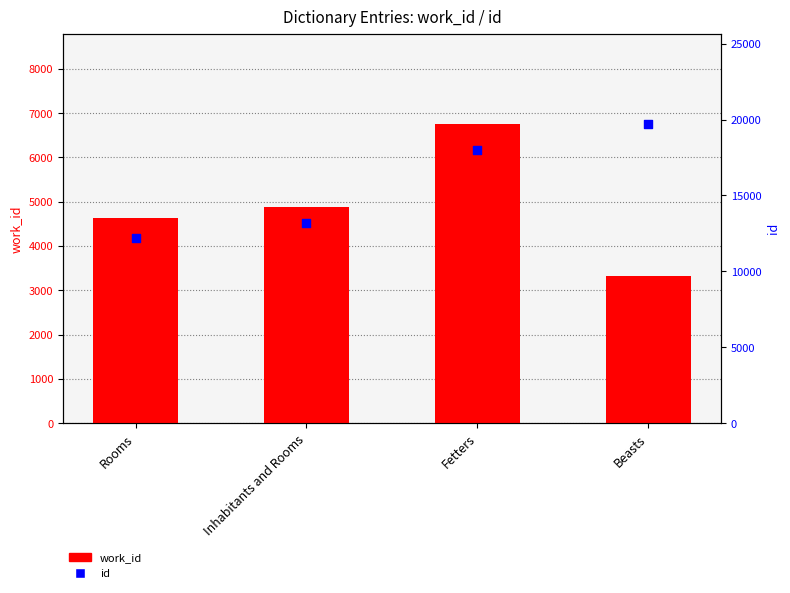

Which series reaches the minimum Y coordinate?

work_id